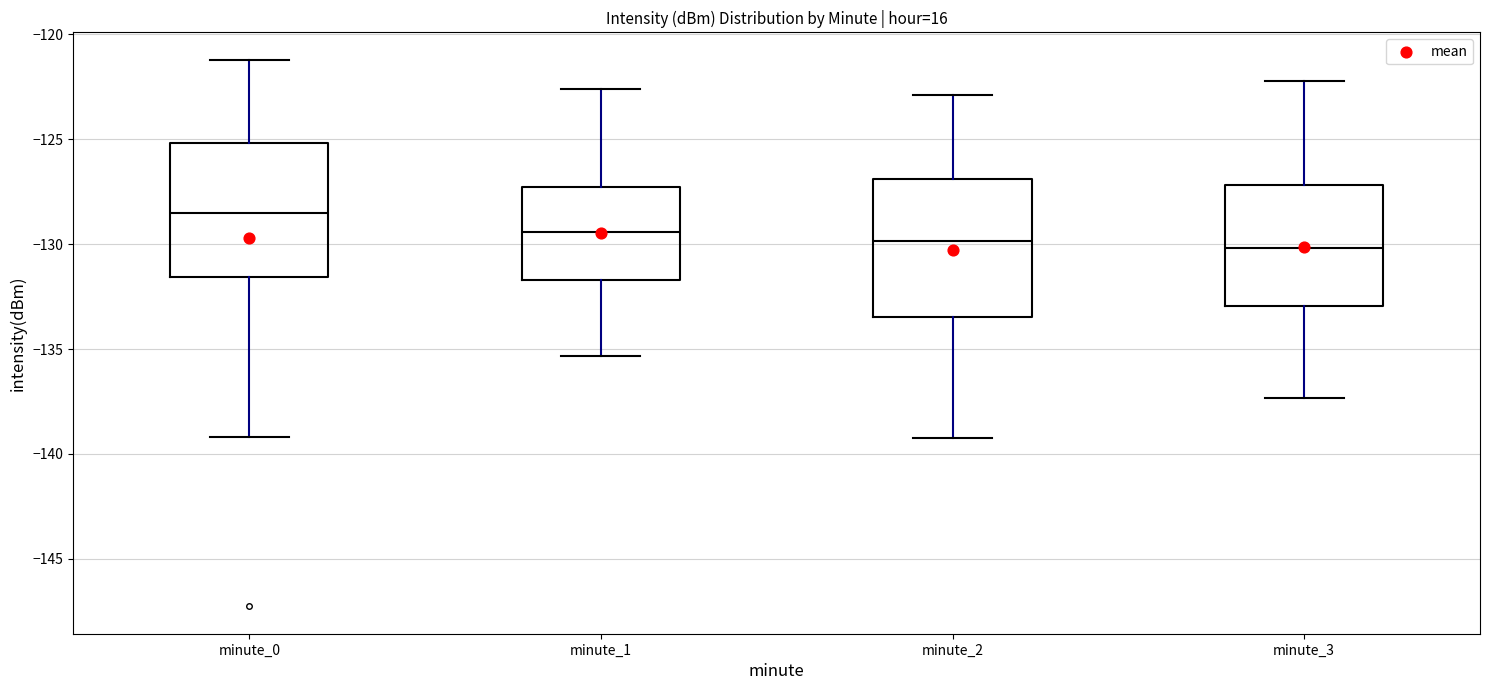

Where does the upper whisker of the box for minute_3 end on the y-axis? The values are not printed on the chart, so give them approximately, as read against the axis.

-122.0